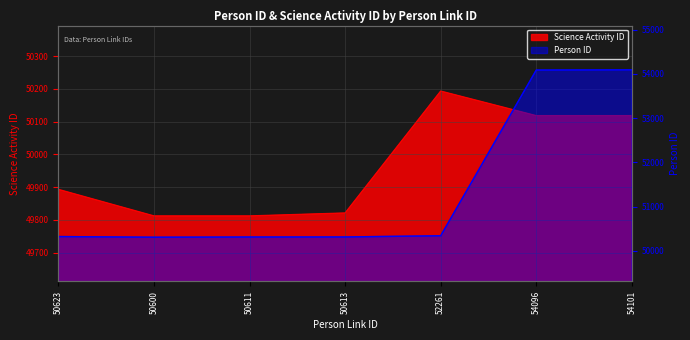

How many lines are shown in the chart?

2